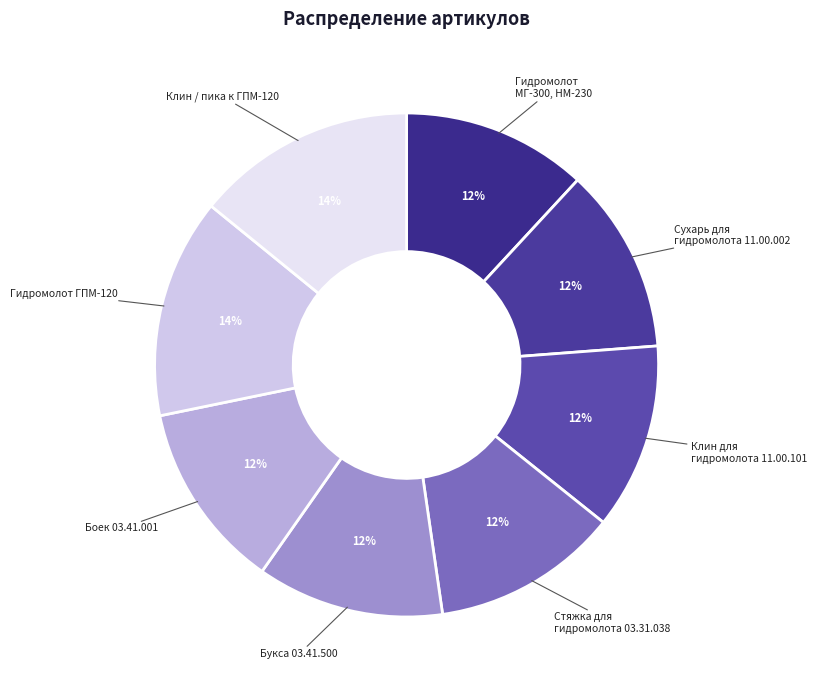

To the nearest percent, what is the average slice percentage?

12%